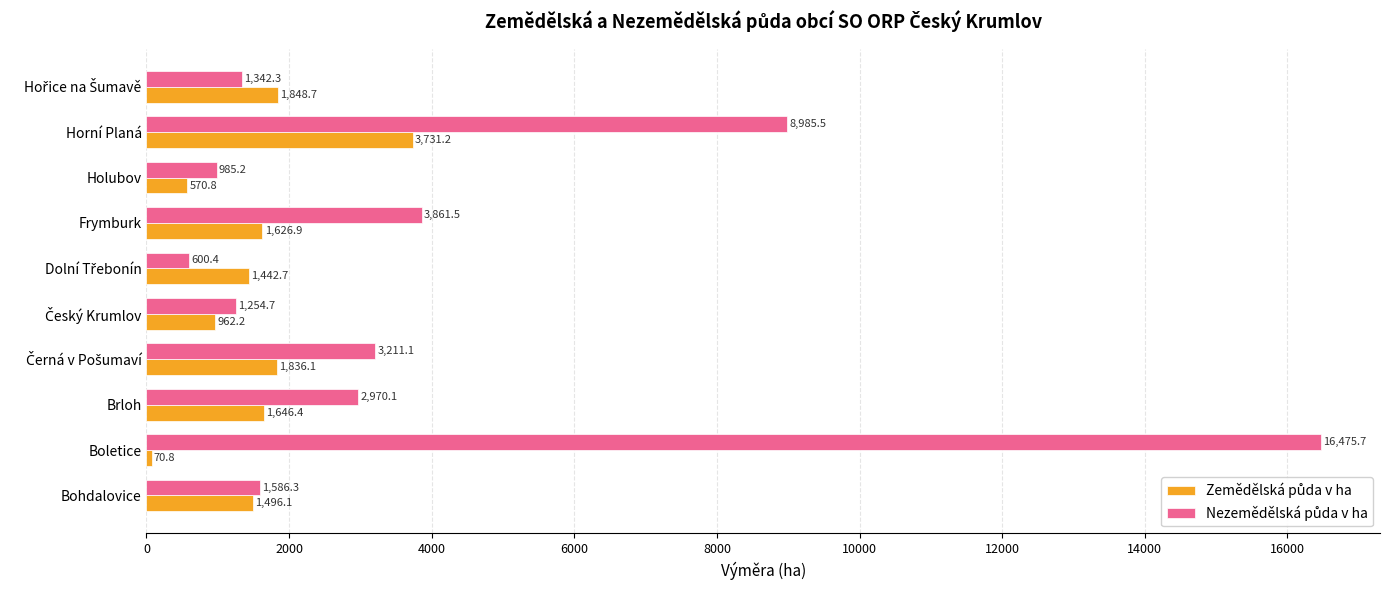

At which category does the chart reach its minimum across all series?

Boletice